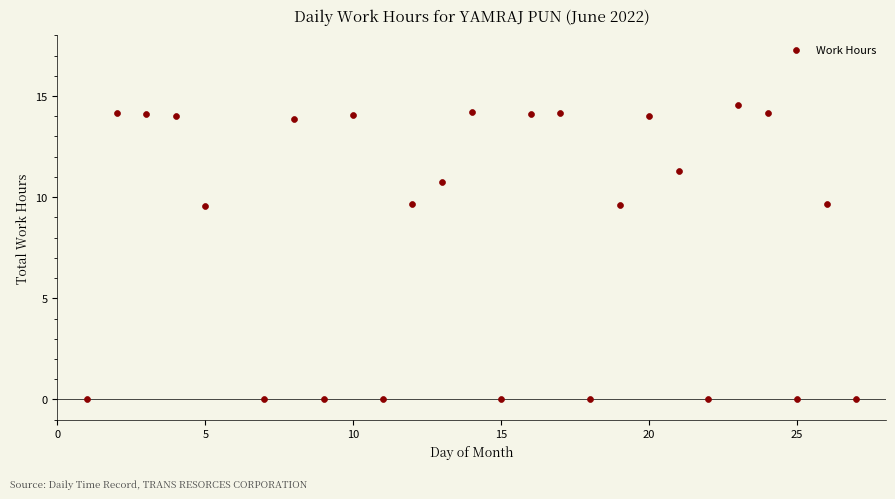

What is the range of Y values (max minus min)?

14.6